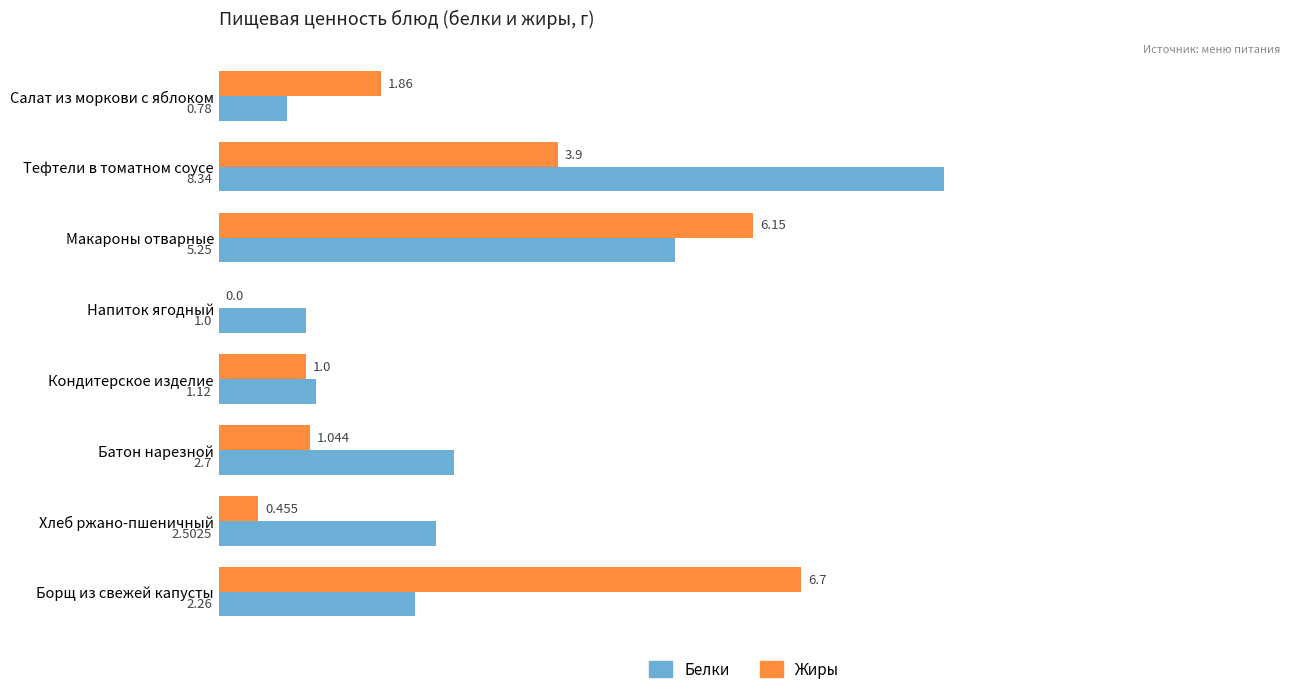

Where is Белки nearest to the value 4?

Макароны отварные